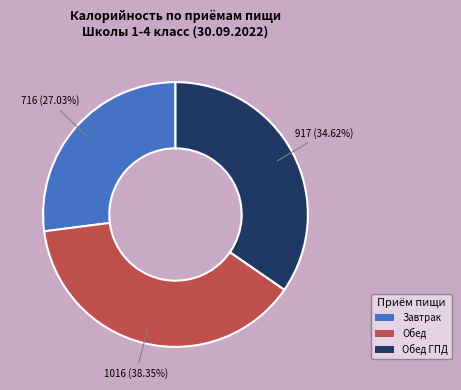

Combined, do Обед ГПД and Завтрак account for over 50%?

Yes